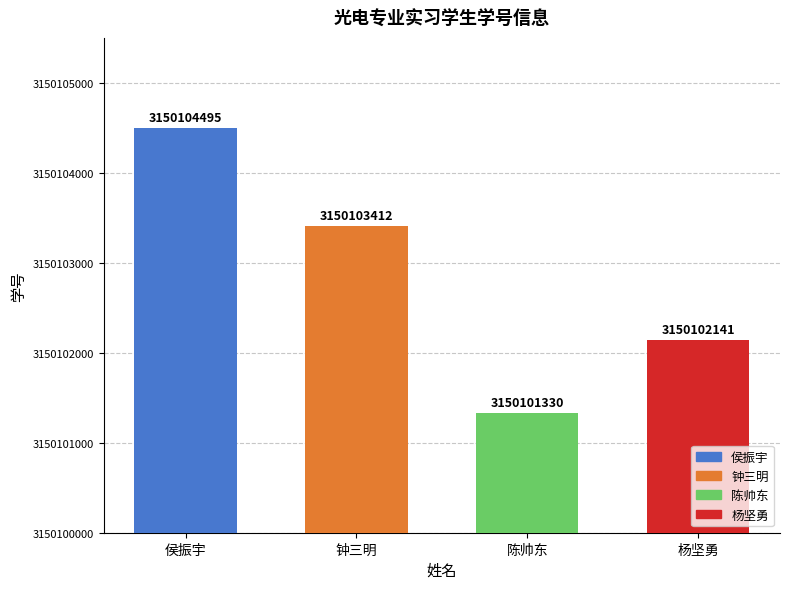

List the labels in order of value, largest first.

侯振宇, 钟三明, 杨坚勇, 陈帅东